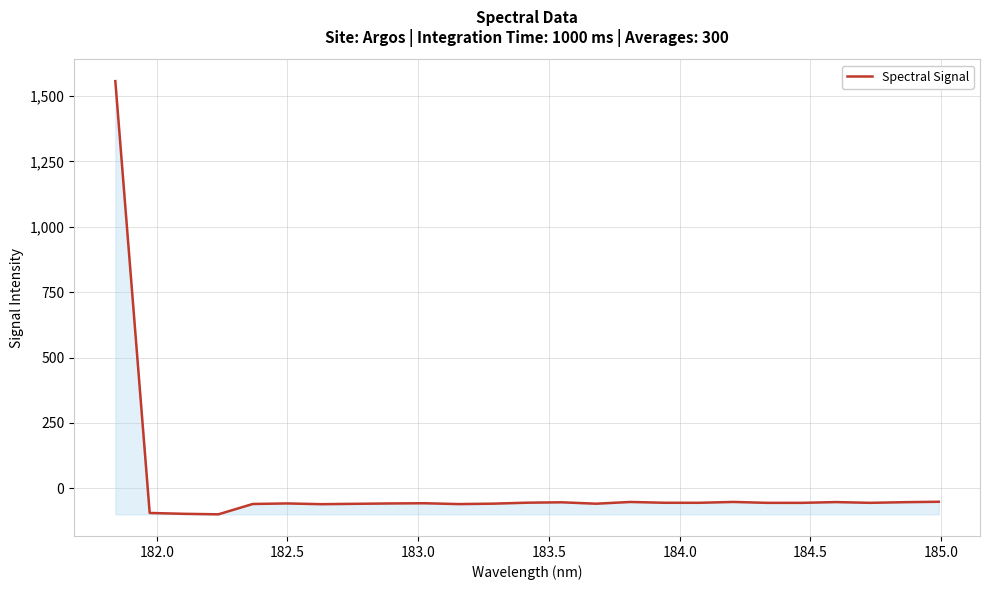

What is the minimum value shown in the chart?

-99.1